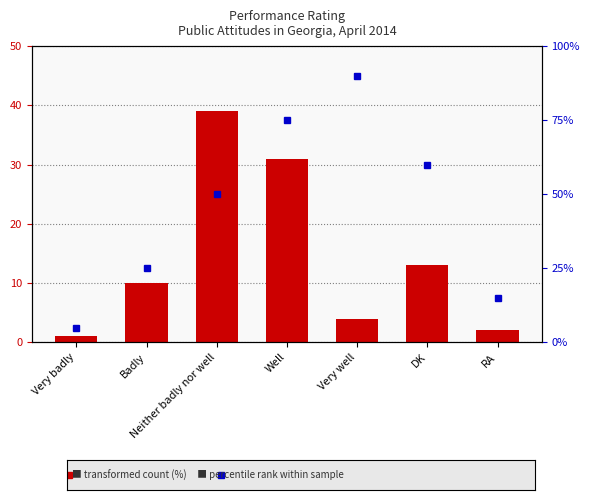

What is the spread (max minus min) of values at Well?

44